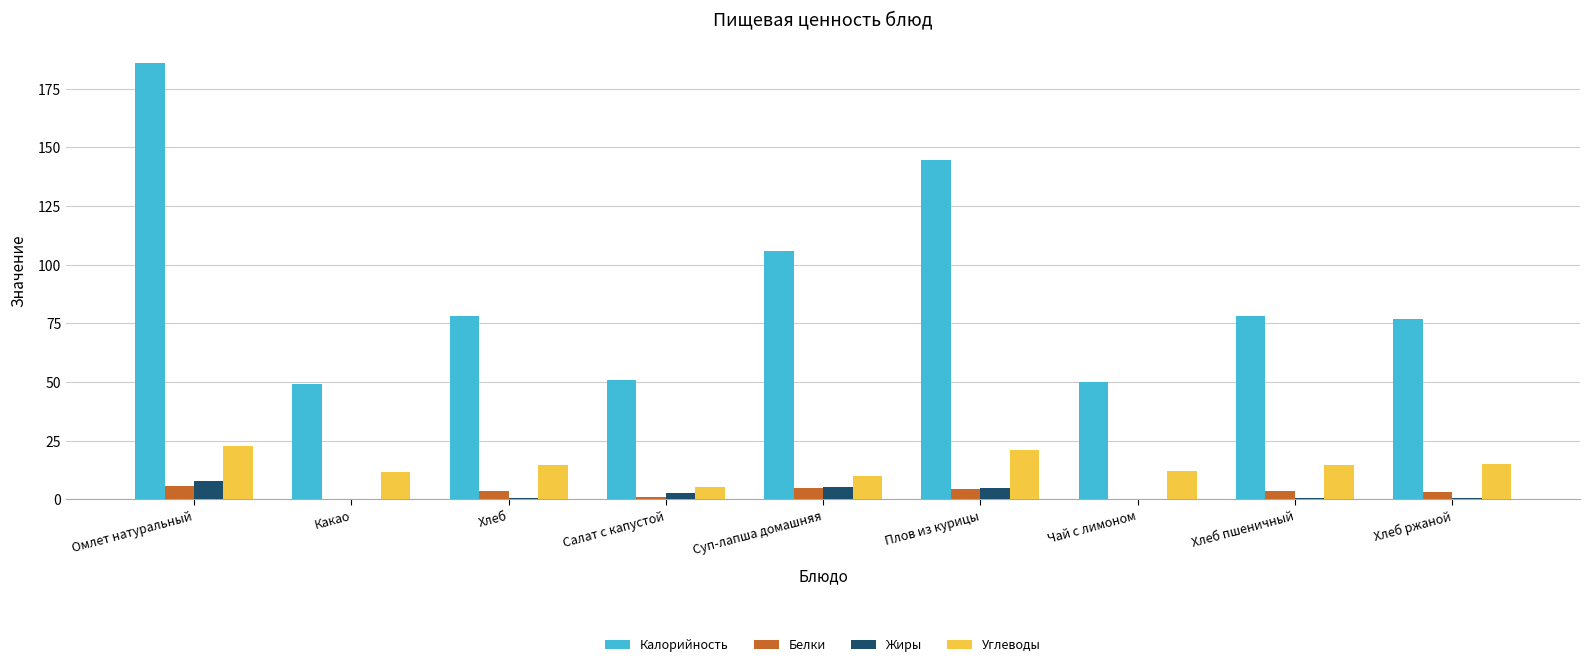

At which label is Жиры closest to 3?

Салат с капустой